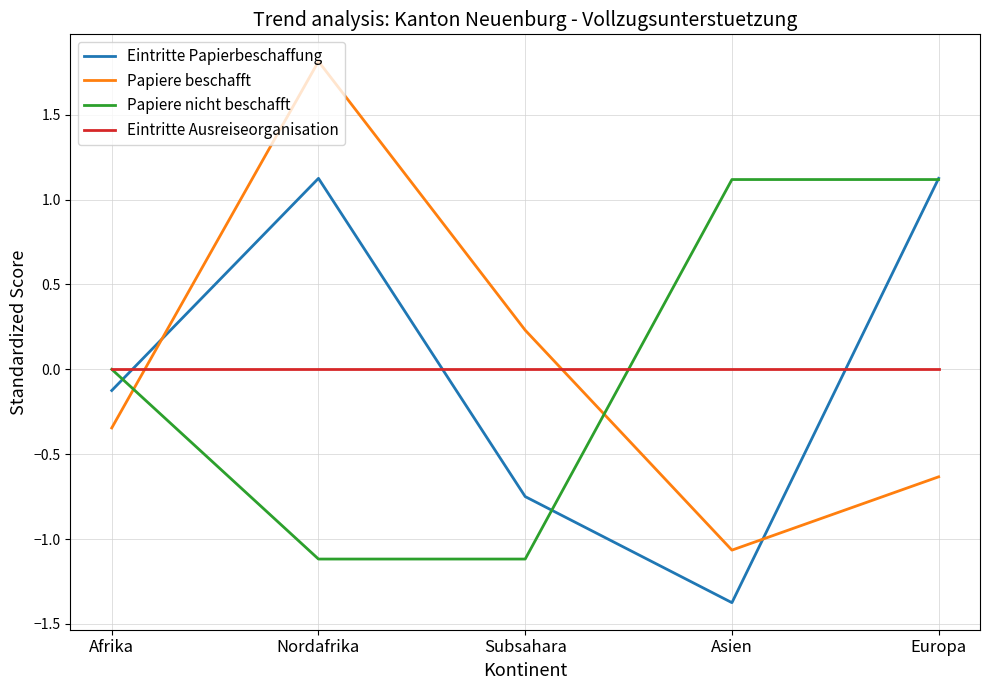

True or false: Papiere beschafft has a value of -0.6 at Europa.

True